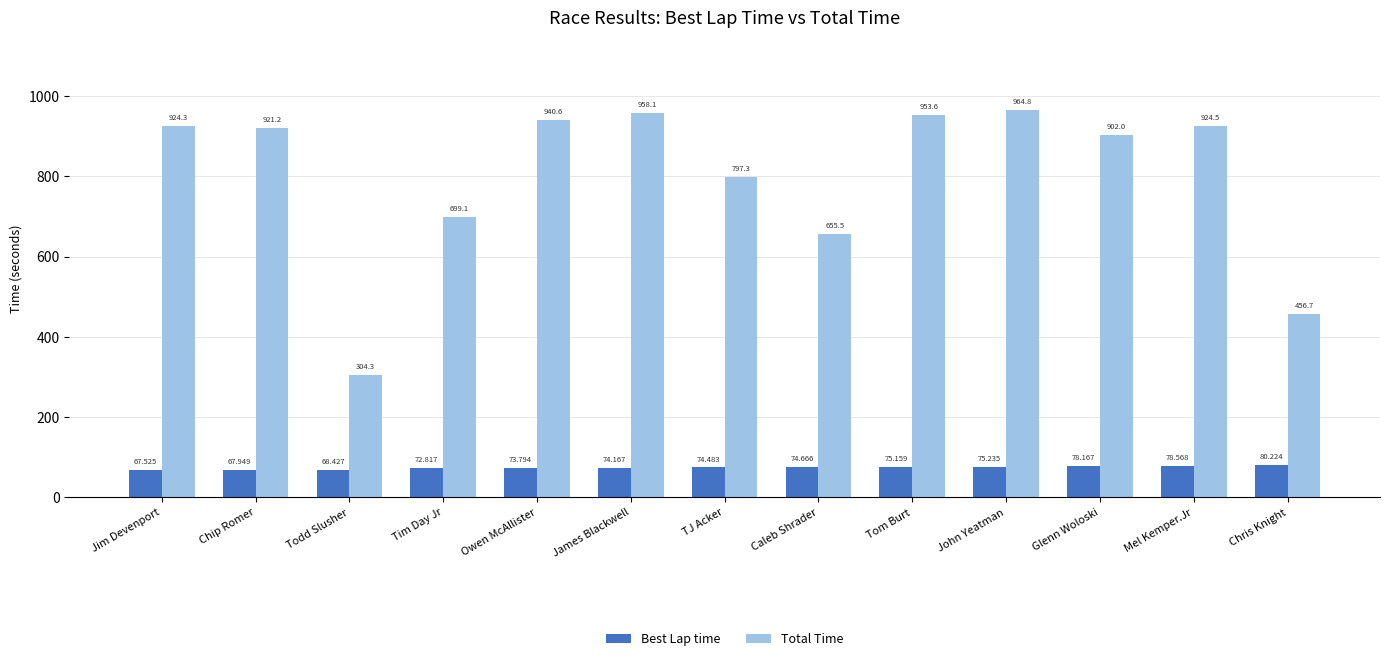

Reading left to right, extract all data points from this chart.

Best Lap time: 67.5	67.9	68.4	72.8	73.8	74.2	74.5	74.7	75.2	75.2	78.2	78.6	80.2
Total Time: 924.3	921.2	304.3	699.1	940.6	958.1	797.3	655.5	953.6	964.8	902.0	924.5	456.7